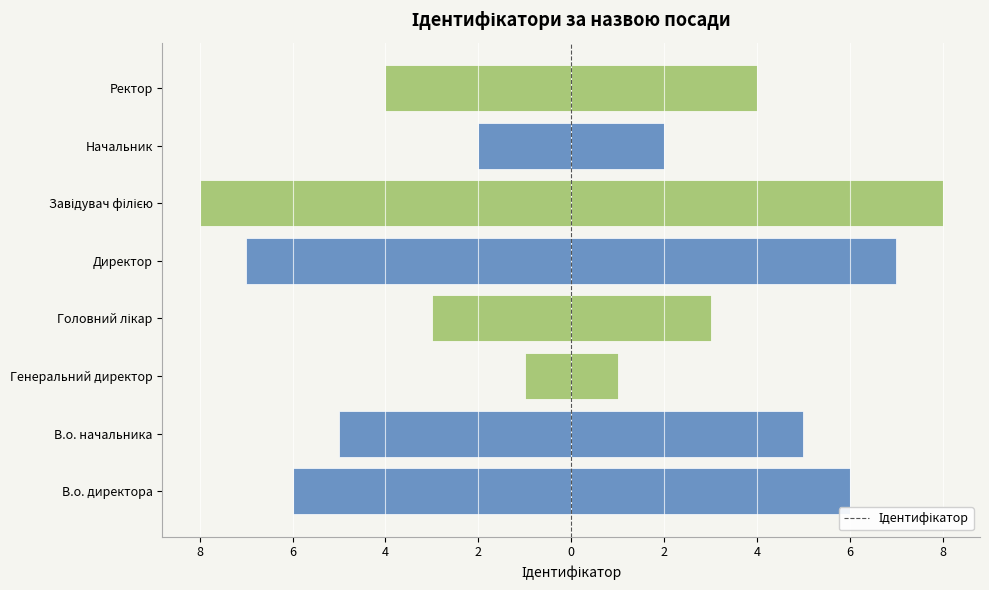

Is it true that the value at Начальник is -4?

False